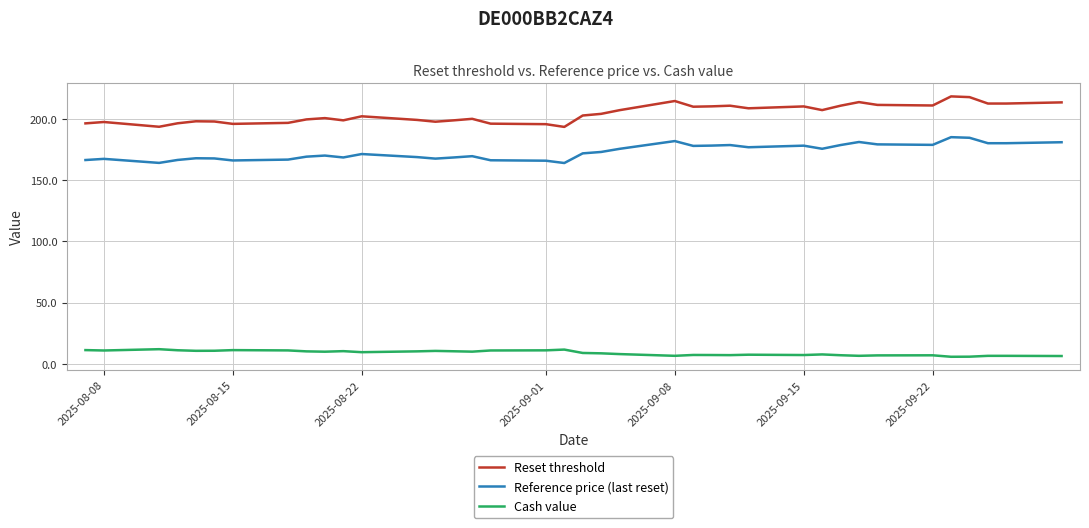

What are all the series names shown in the legend?

Reset threshold, Reference price (last reset), Cash value